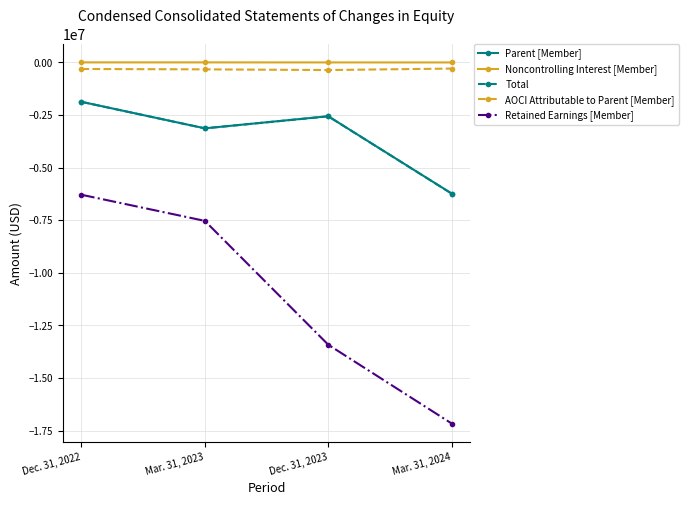

Which series has the largest range (max minus min)?

Retained Earnings [Member]